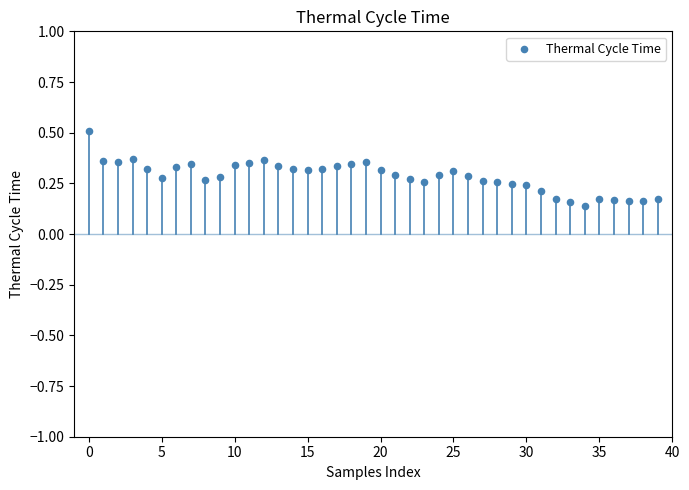

Count the number of points in this scatter plot.

40